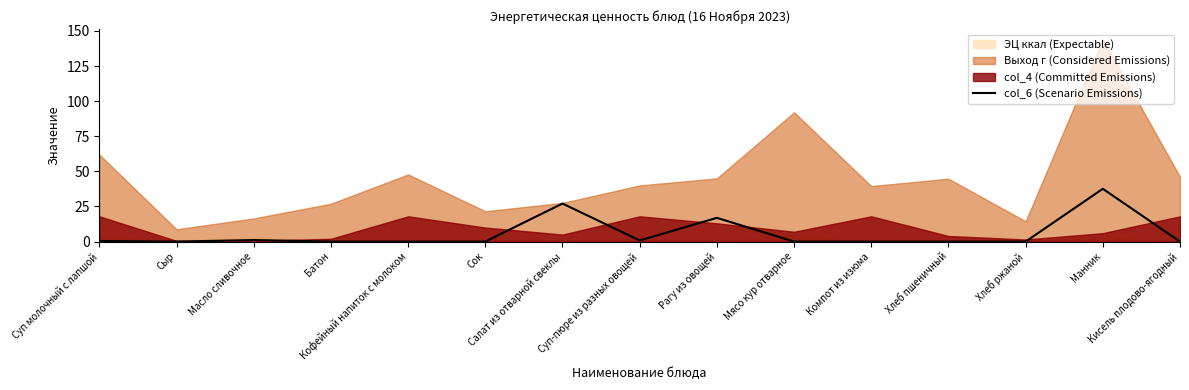

Rank the categories by value from highest to lowest.

Манник, Салат из отварной свеклы, Рагу из овощей, Масло сливочное, Суп-пюре из разных овощей, Суп молочный с лапшой, Сыр, Батон, Кофейный напиток с молоком, Сок, Мясо кур отварное, Компот из изюма, Хлеб пшеничный, Хлеб ржаной, Кисель плодово-ягодный